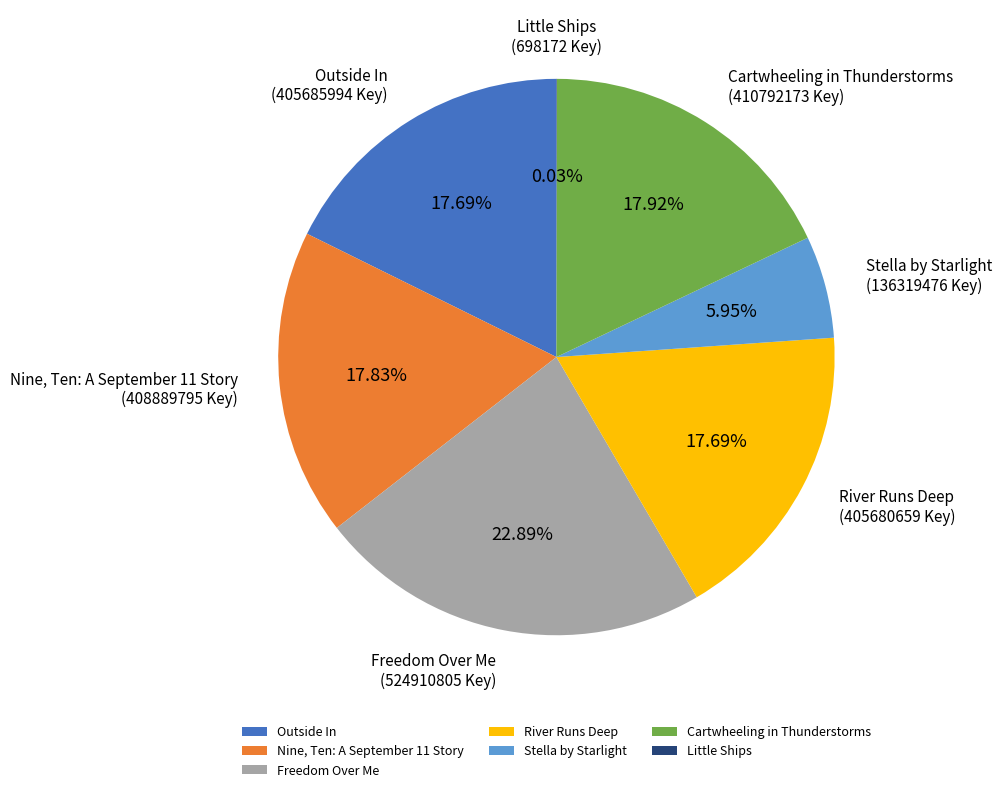

To the nearest percent, what percentage of the pie is Outside In?

18%